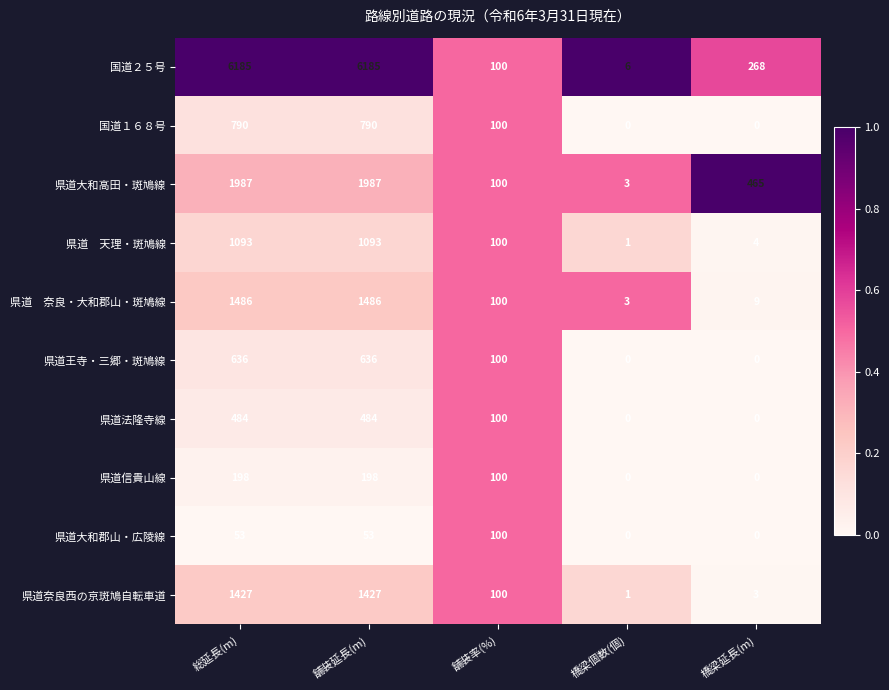

What is the spread (max minus min) of values at 総延長(m)?

6132